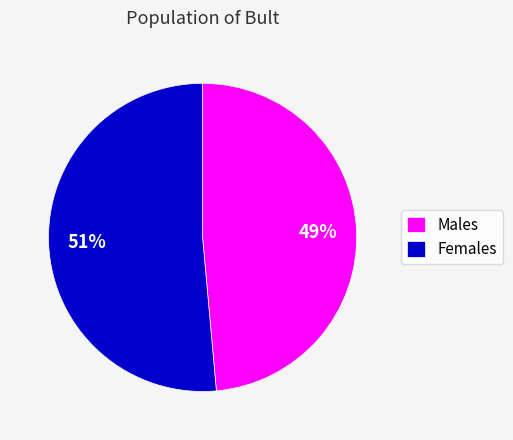

What percentage is the Females slice, to the nearest percent?

51%